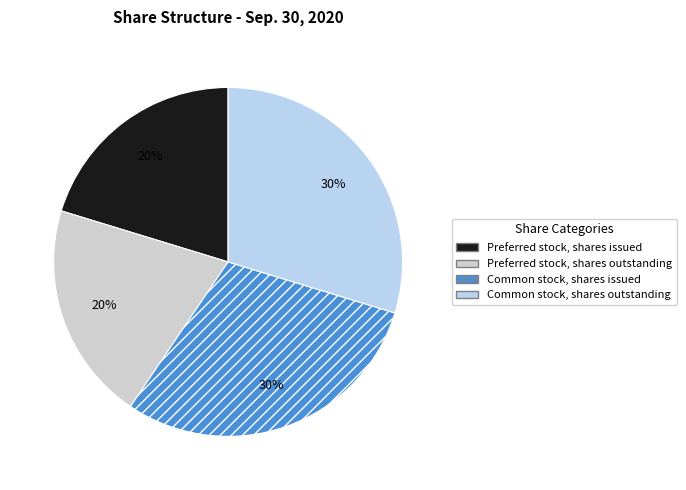

To the nearest percent, what is the average slice percentage?

25%